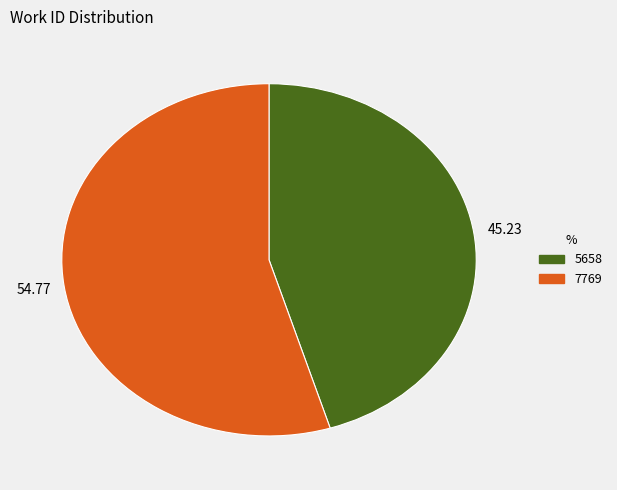

What is the ratio of the value at 7769 to the value at 5658?

1.2